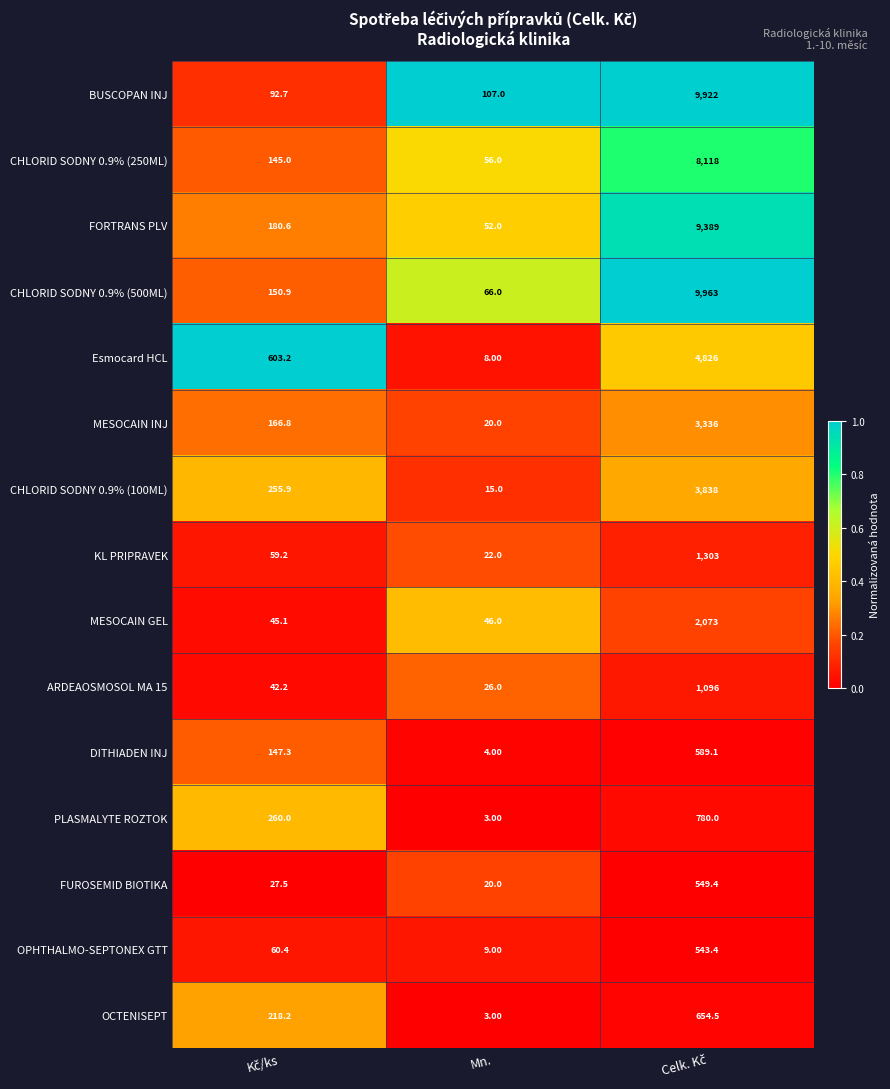

What is the difference between the highest and lowest values at Mn.?

104.0